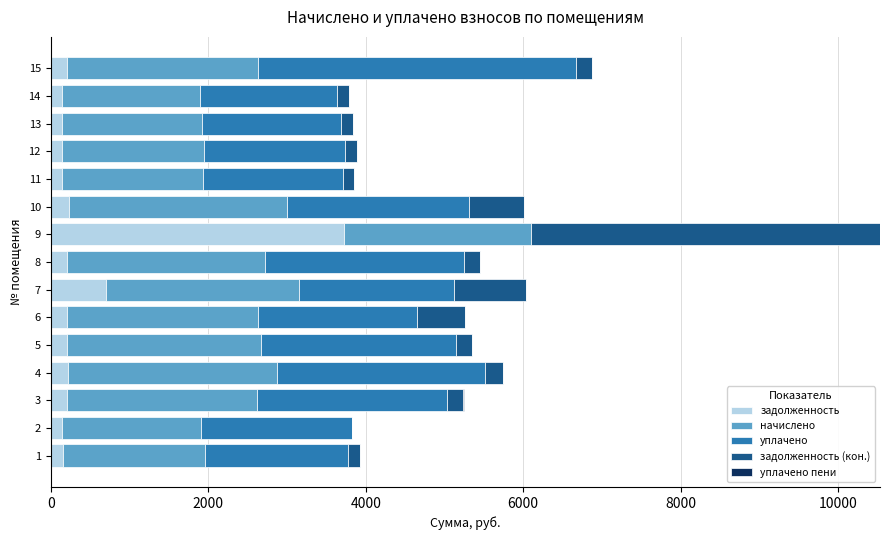

At which category is the sum across all series the highest?

9